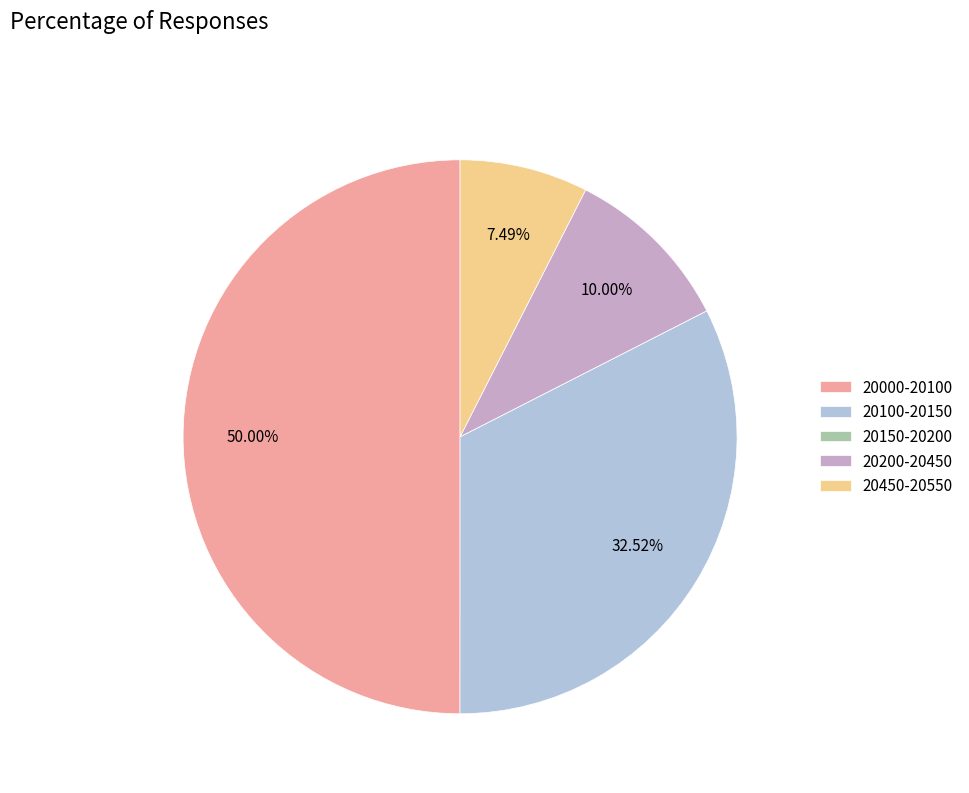

Which category has the biggest portion of the pie?

20000-20100